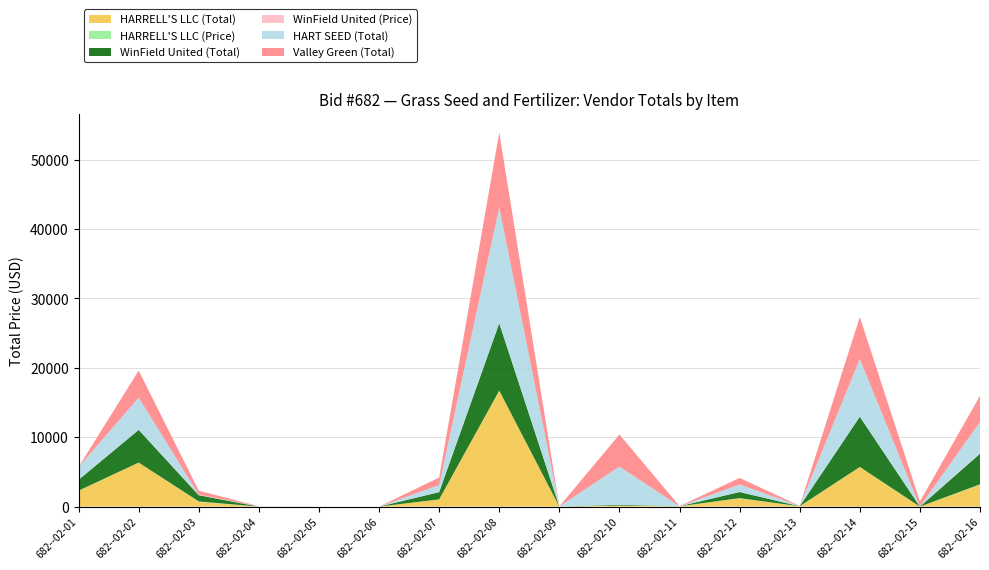

Reading left to right, list all the values displayed in this chart.

HARRELL'S LLC (Total): 2278.8	6352.6	676.8	0.0	0.5	0.5	1020.8	16692.5	0.0	150.8	25.5	1195.2	27.5	5692.5	0.0	3154.6
HARRELL'S LLC (Price): 24.8	1.0	67.7	0.0	0.5	0.5	25.5	27.5	0.0	1.0	25.5	29.9	27.5	27.5	0.0	59.5
WinField United (Total): 1564.0	4707.4	900.0	0.0	0.3	0.0	1040.0	9712.0	0.0	111.7	0.0	880.0	0.0	7245.0	0.0	4414.9
WinField United (Price): 17.0	0.8	90.0	0.0	0.3	0.0	26.0	16.0	0.0	0.8	0.0	22.0	0.0	35.0	0.0	83.3
HART SEED (Total): 1840.0	4645.5	0.0	55.0	0.6	0.6	1000.0	16692.5	27.5	5512.5	0.0	1056.0	40.0	8280.0	0.0	4505.0
Valley Green (Total): 0.0	3902.2	558.5	0.0	0.3	0.3	1080.8	10786.4	0.0	4614.3	27.0	951.2	20.0	6065.1	739.0	3763.0